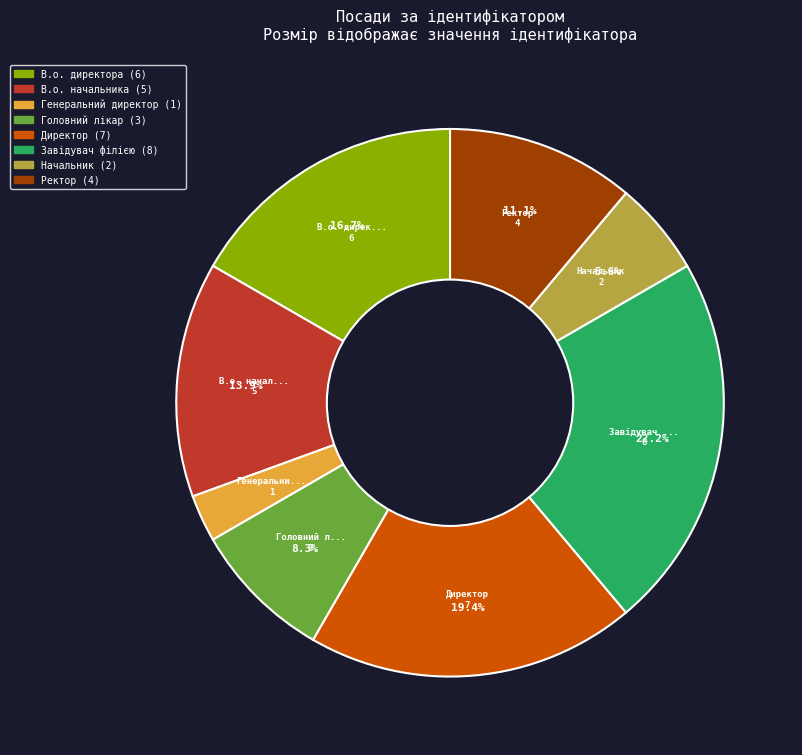

To the nearest percent, what is the difference between the Директор and Завідувач філією slice percentages?

3%